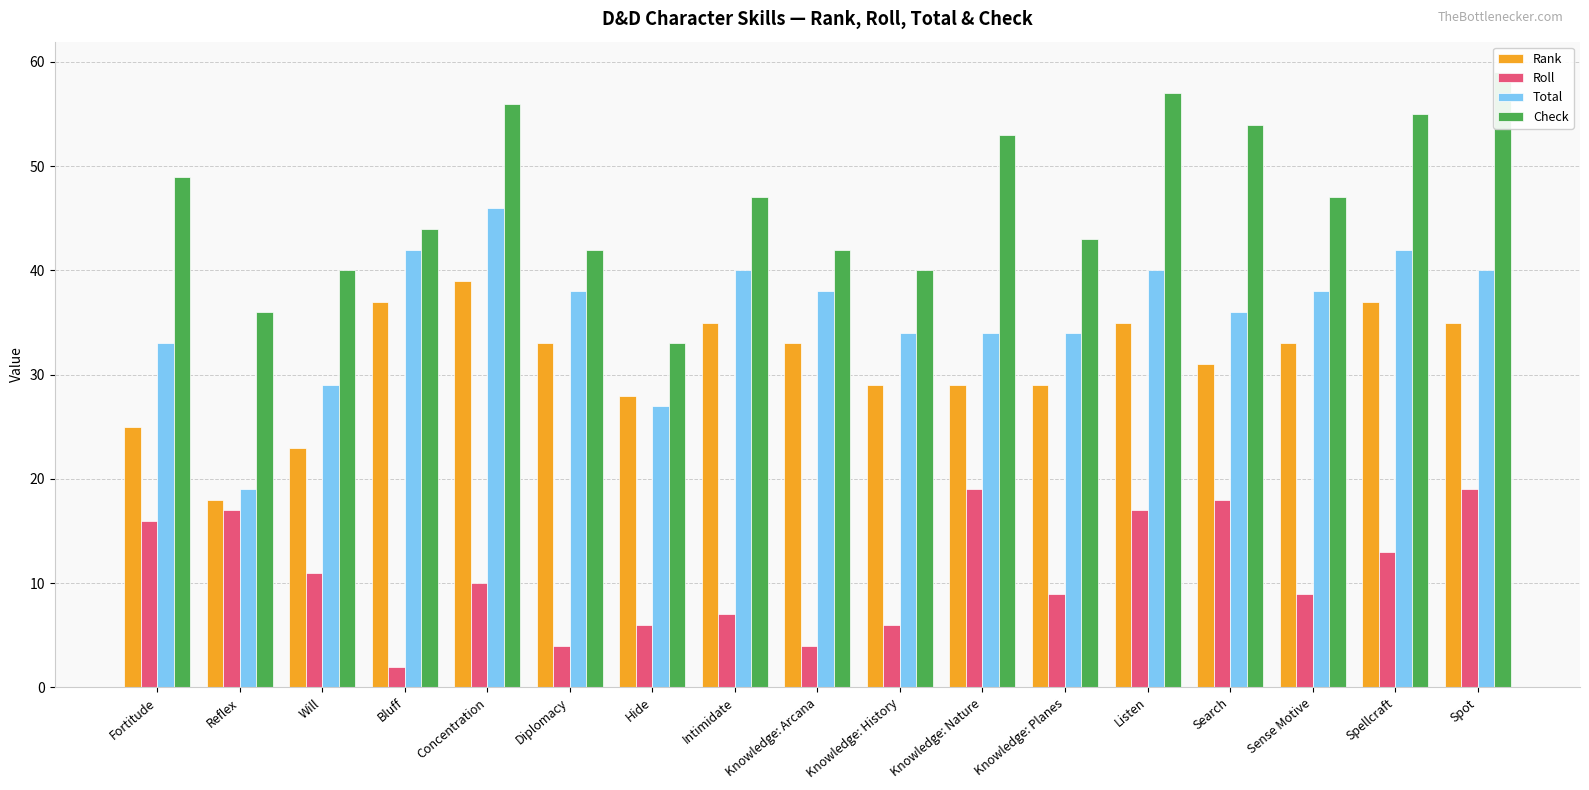

List the series in order of their peak value, highest first.

Check, Total, Rank, Roll